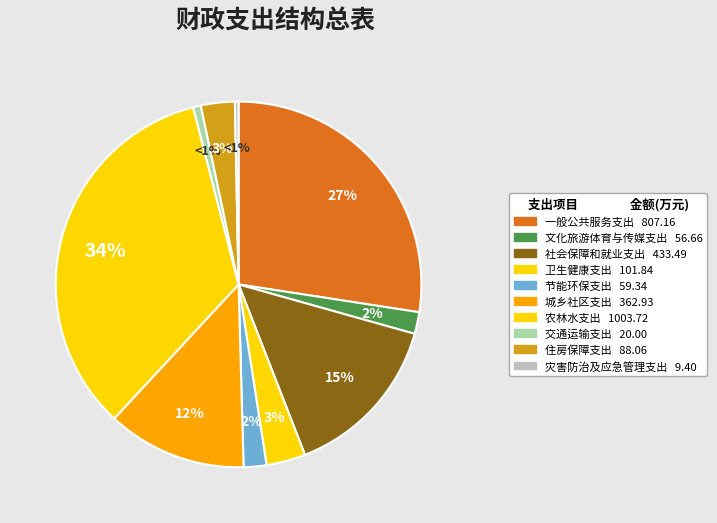

Is 城乡社区支出 the majority of the pie?

No